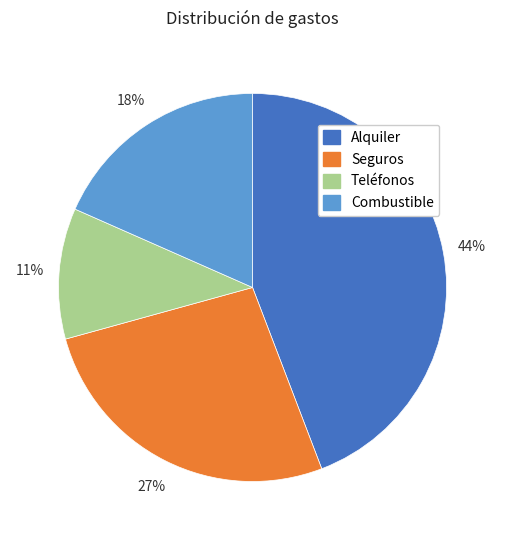

To the nearest percent, what is the difference between the Teléfonos and Combustible slice percentages?

7%